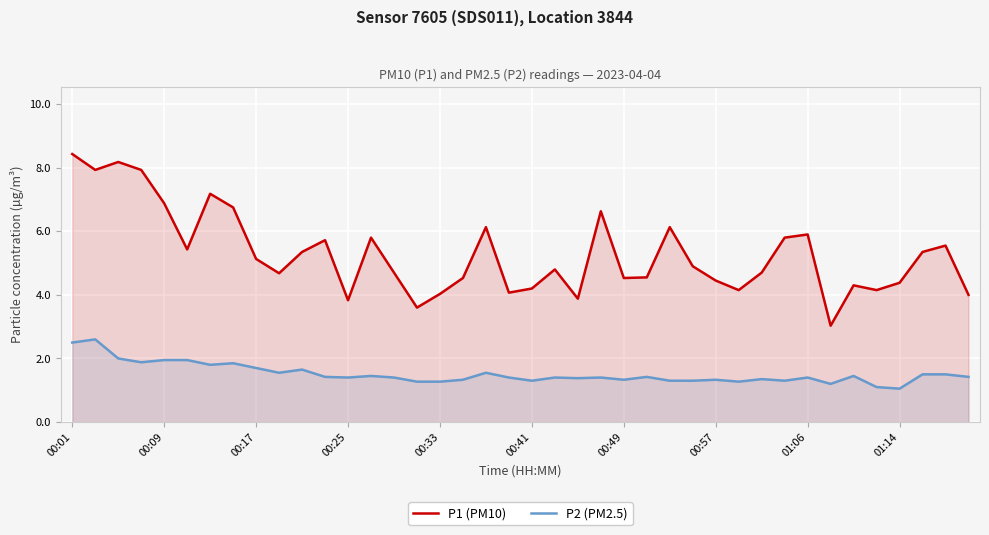

What value does the P1 (PM10) series have at 00:49?

4.5